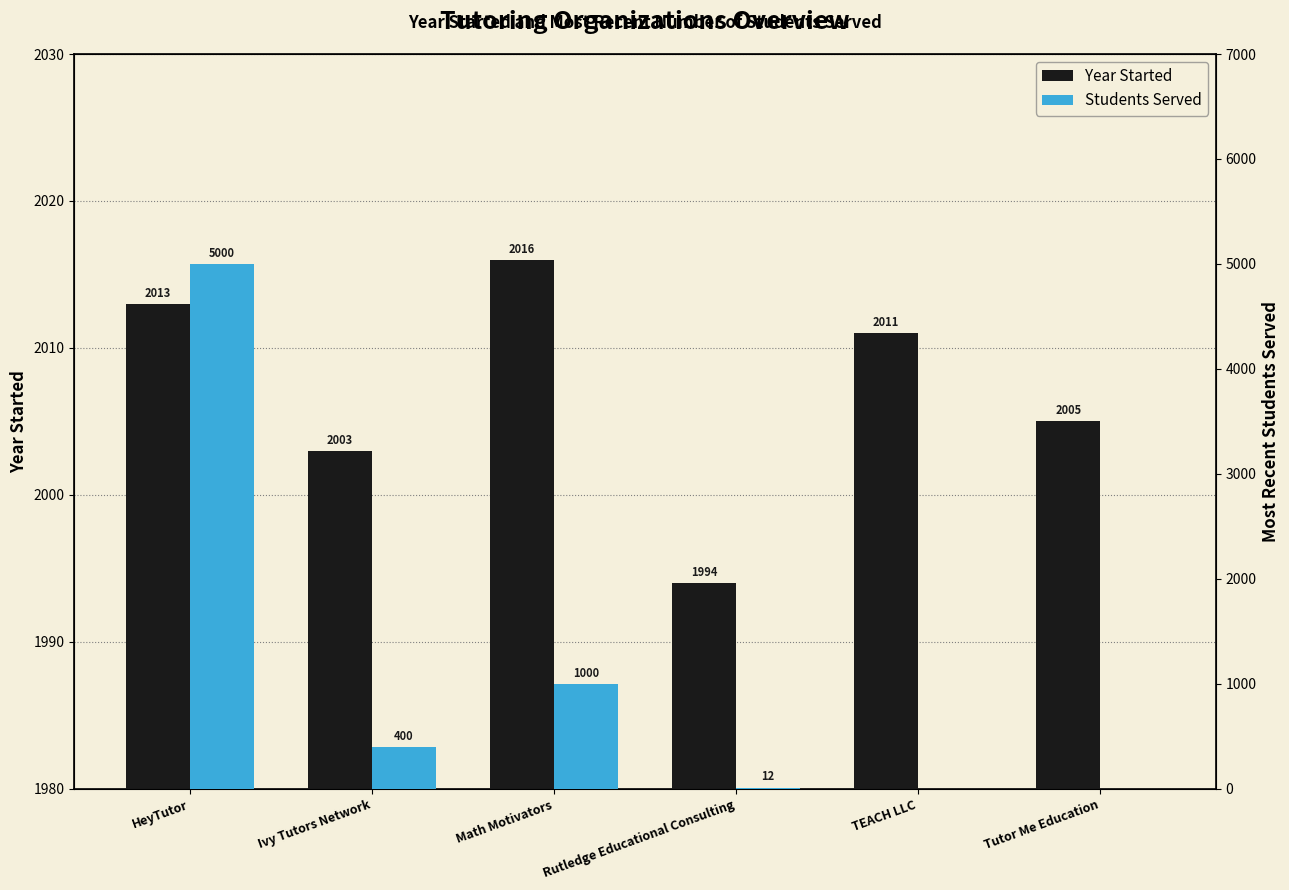

Which label corresponds to the largest value in the chart?

HeyTutor